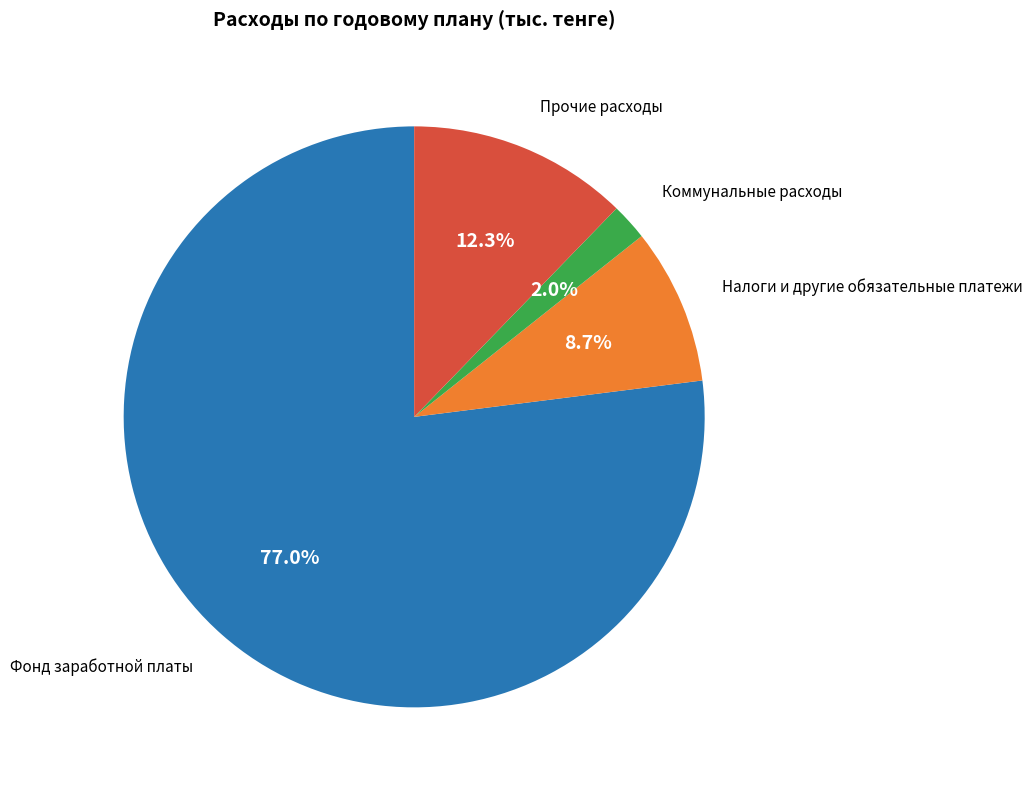

Does any single category account for the majority?

Yes